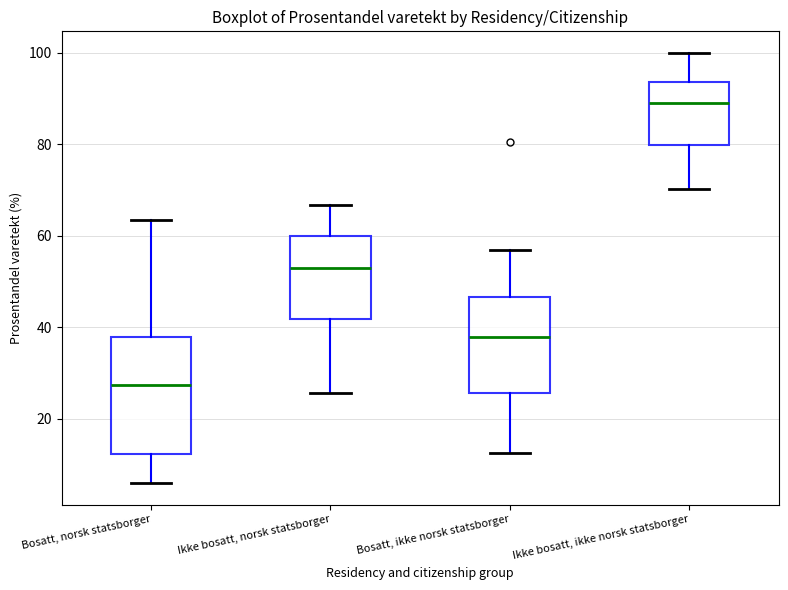

Which box's median line is the lowest?

Bosatt, norsk statsborger